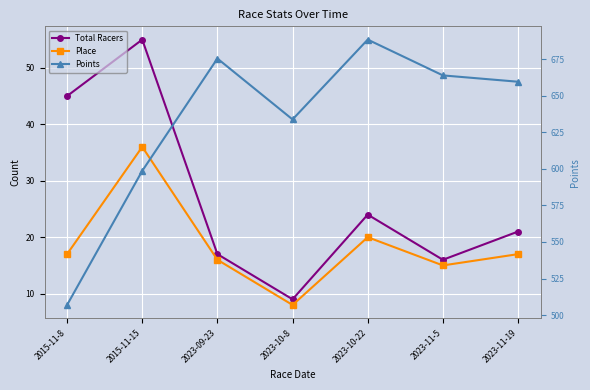

Where is the first local maximum for Points?

2023-09-23